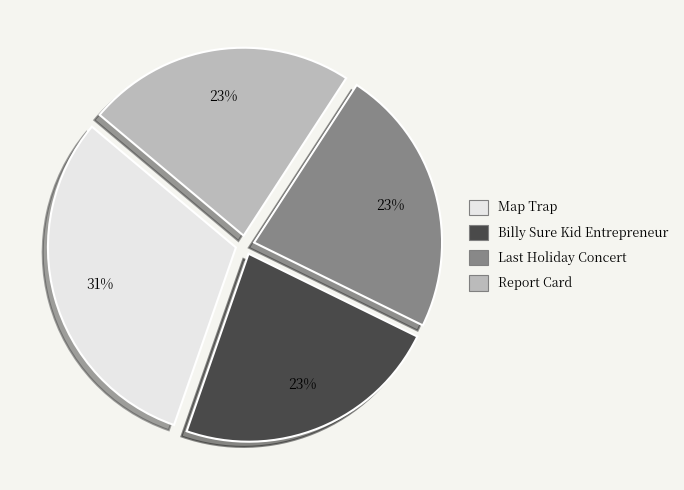

What percentage is the Report Card slice, to the nearest percent?

23%